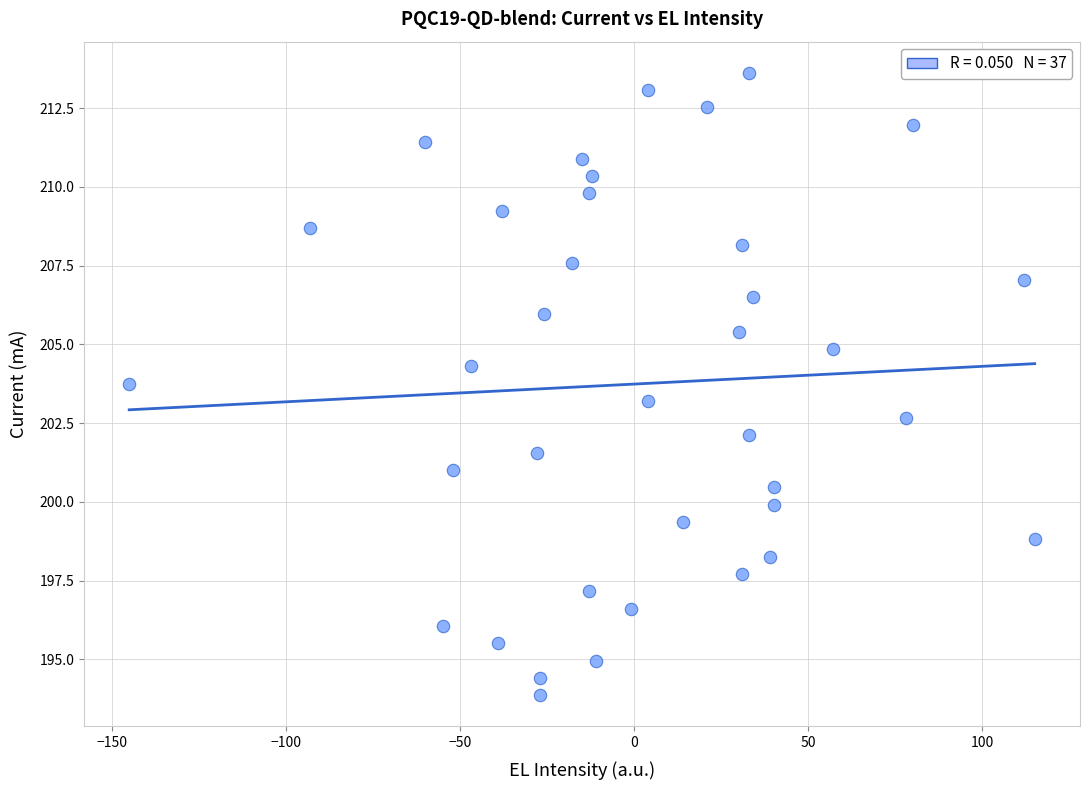

What is the range of X values (max minus min)?

260.0